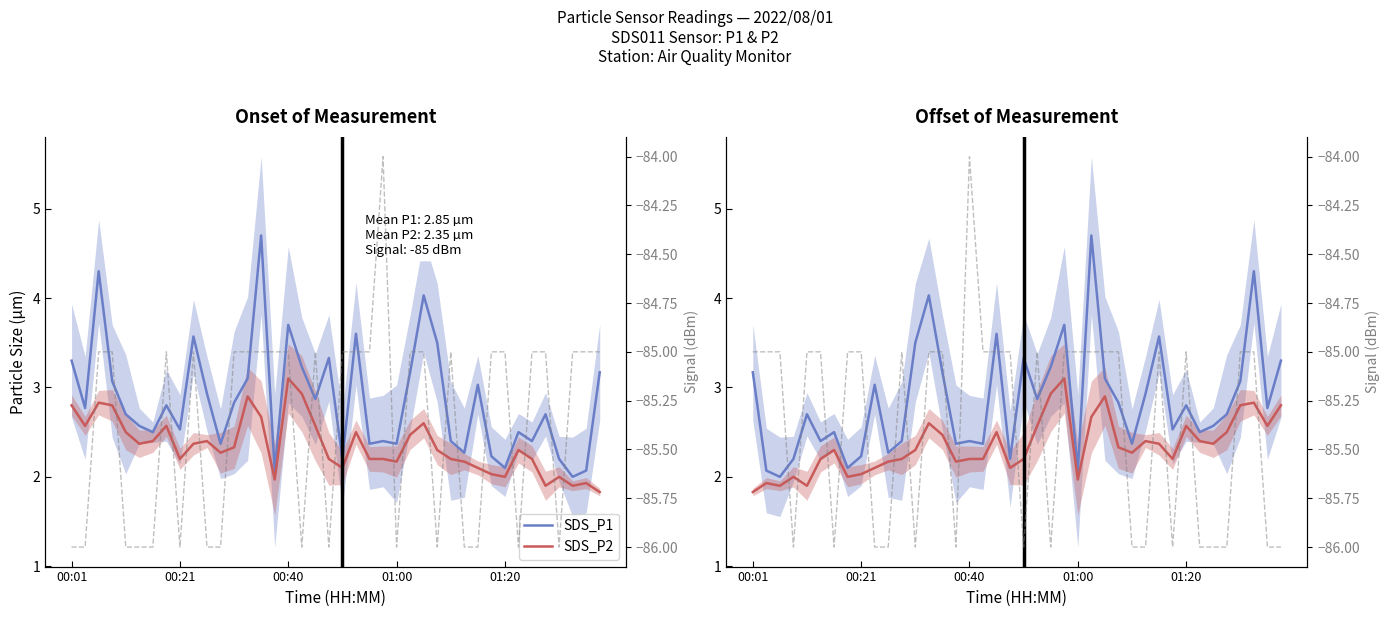

Which series has the widest spread of values?

SDS_P1